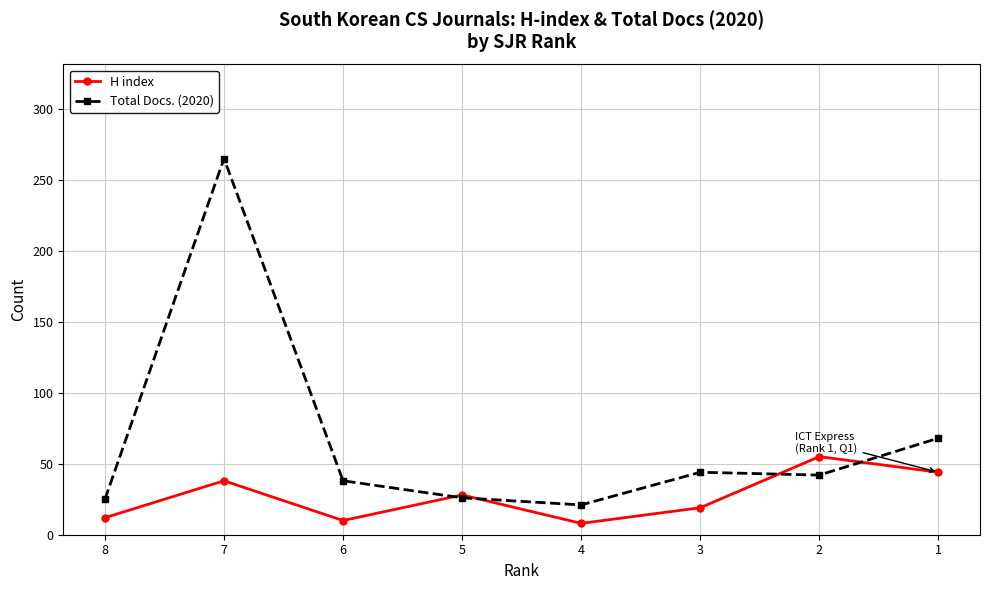

What is the minimum value for Total Docs. (2020)?

21